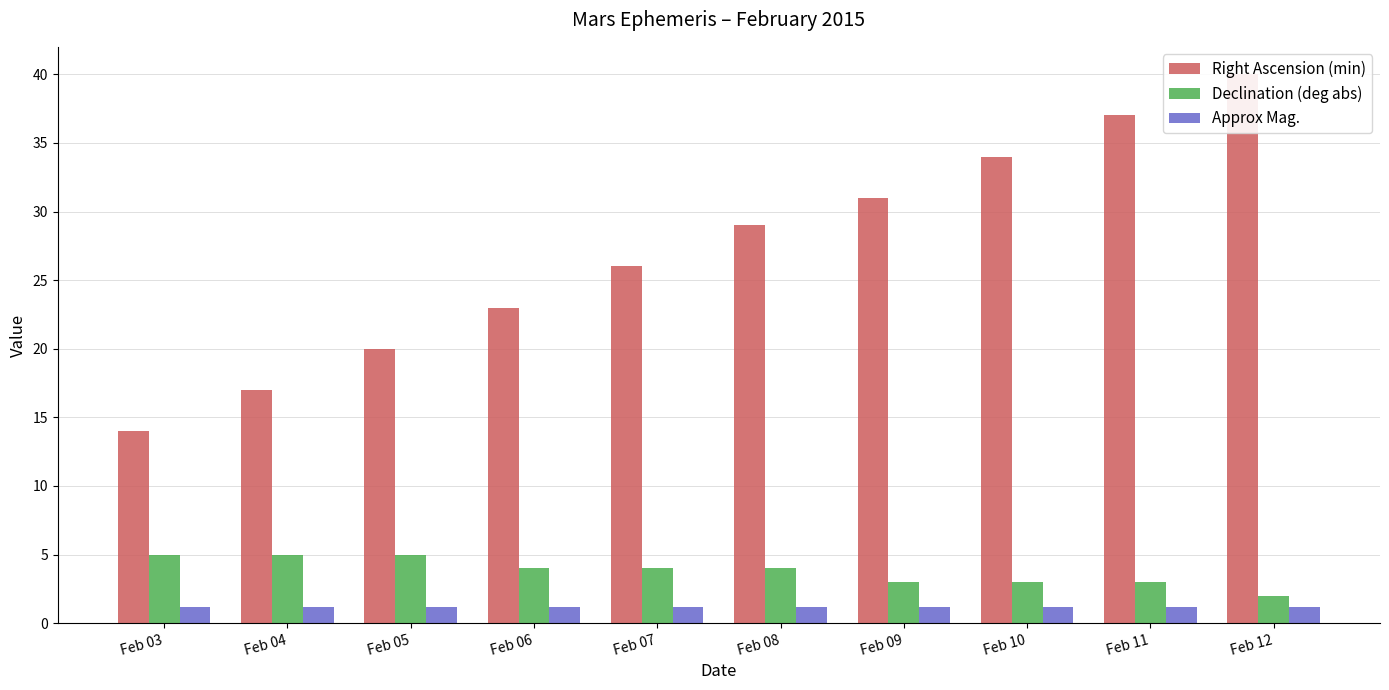

List the labels in order of Right Ascension (min) value, smallest first.

Feb 03, Feb 04, Feb 05, Feb 06, Feb 07, Feb 08, Feb 09, Feb 10, Feb 11, Feb 12